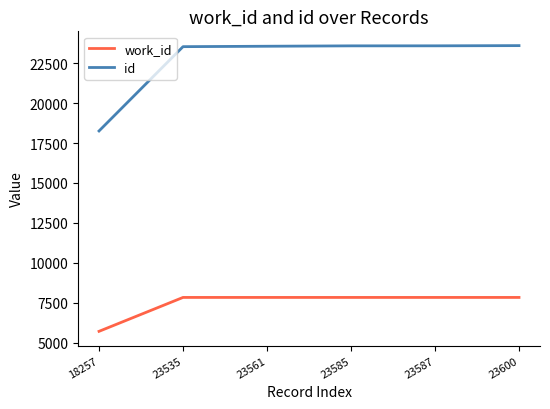

What is the difference between the maximum and minimum values in the id series?

5343